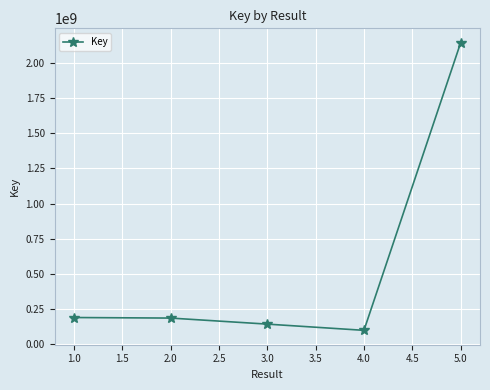

What is the minimum value shown in the chart?

100336670